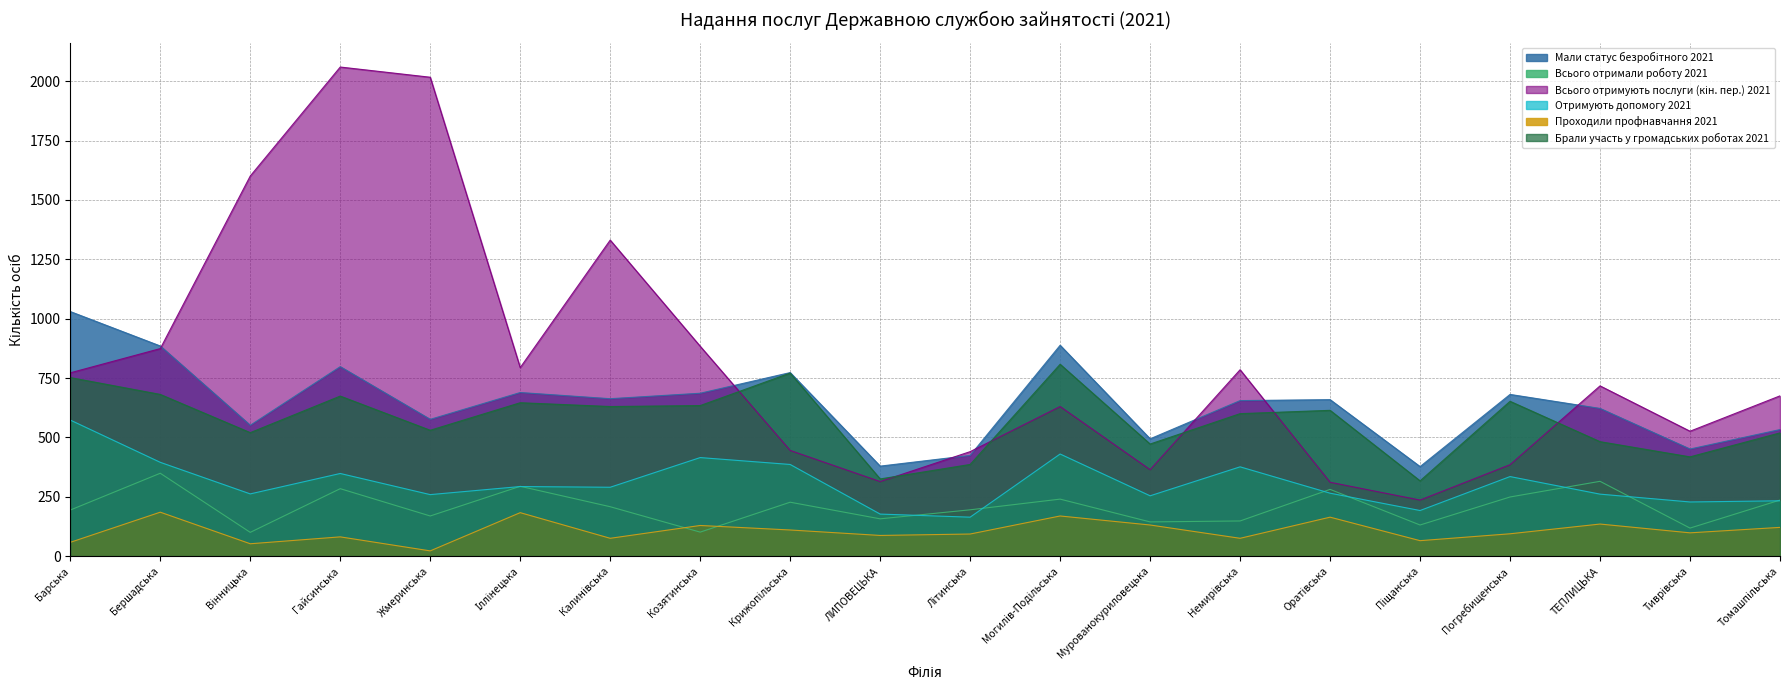

What is the minimum value for Всього отримали роботу 2021?

100